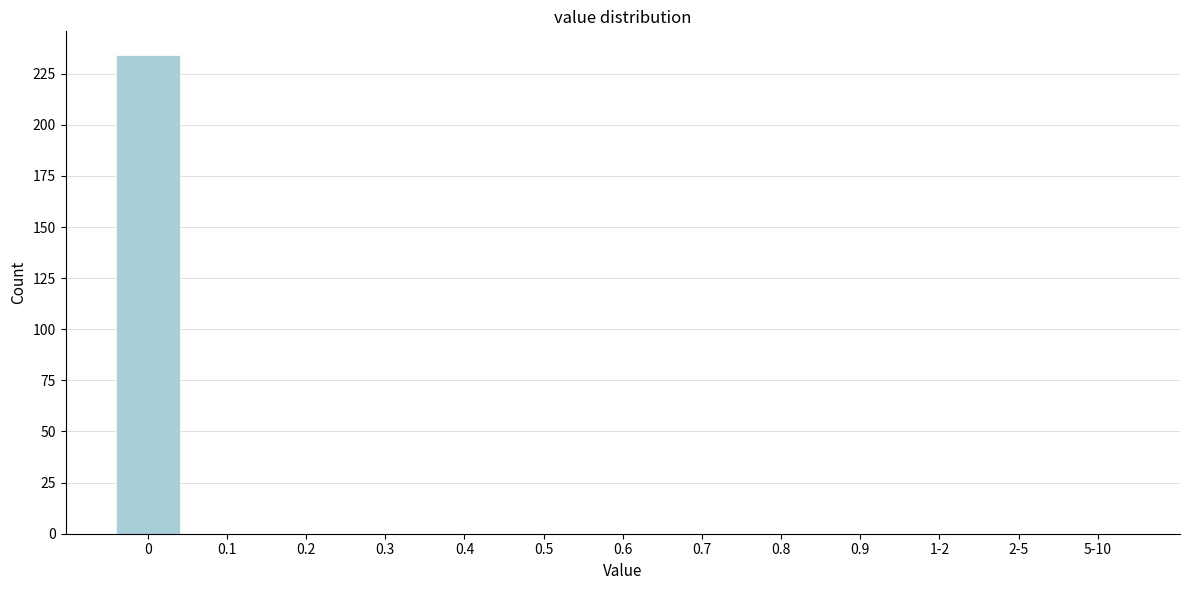

Reading left to right, extract all data points from this chart.

0=234	0.1=0	0.2=0	0.3=0	0.4=0	0.5=0	0.6=0	0.7=0	0.8=0	0.9=0	1-2=0	2-5=0	5-10=0